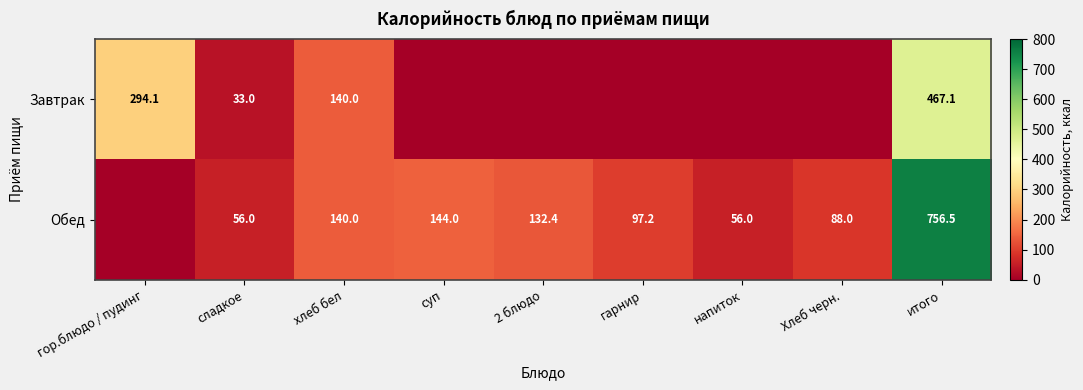

At how many categories does at least one series exceed 631?

1